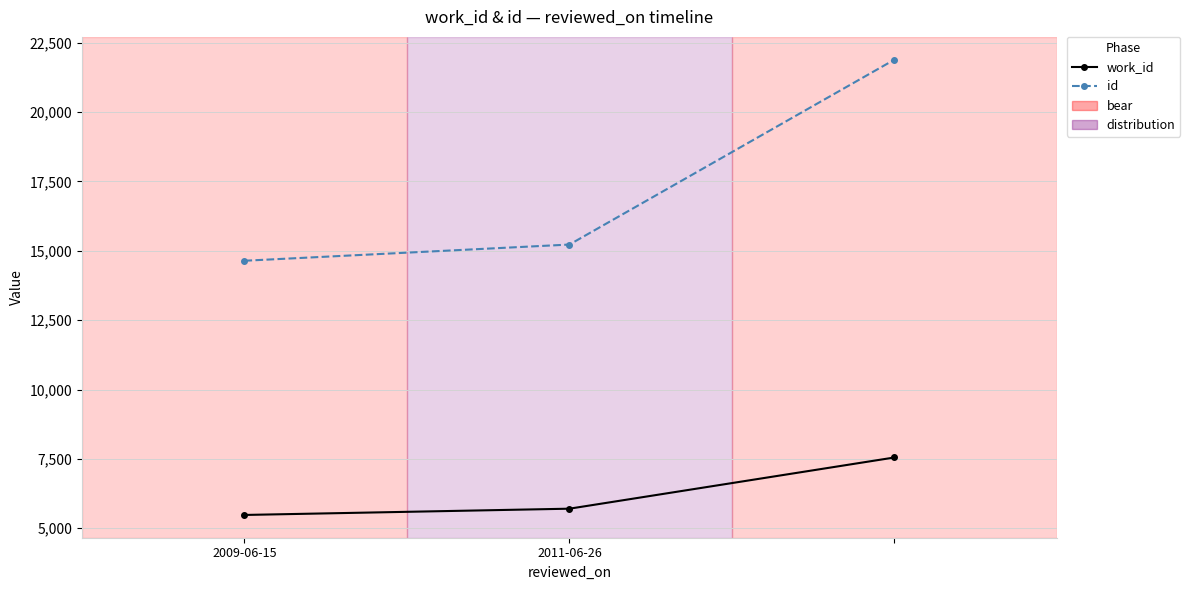

Reading left to right, transcribe all the data shown in this chart.

work_id: 5479	5705	7551
id: 14642	15226	21891